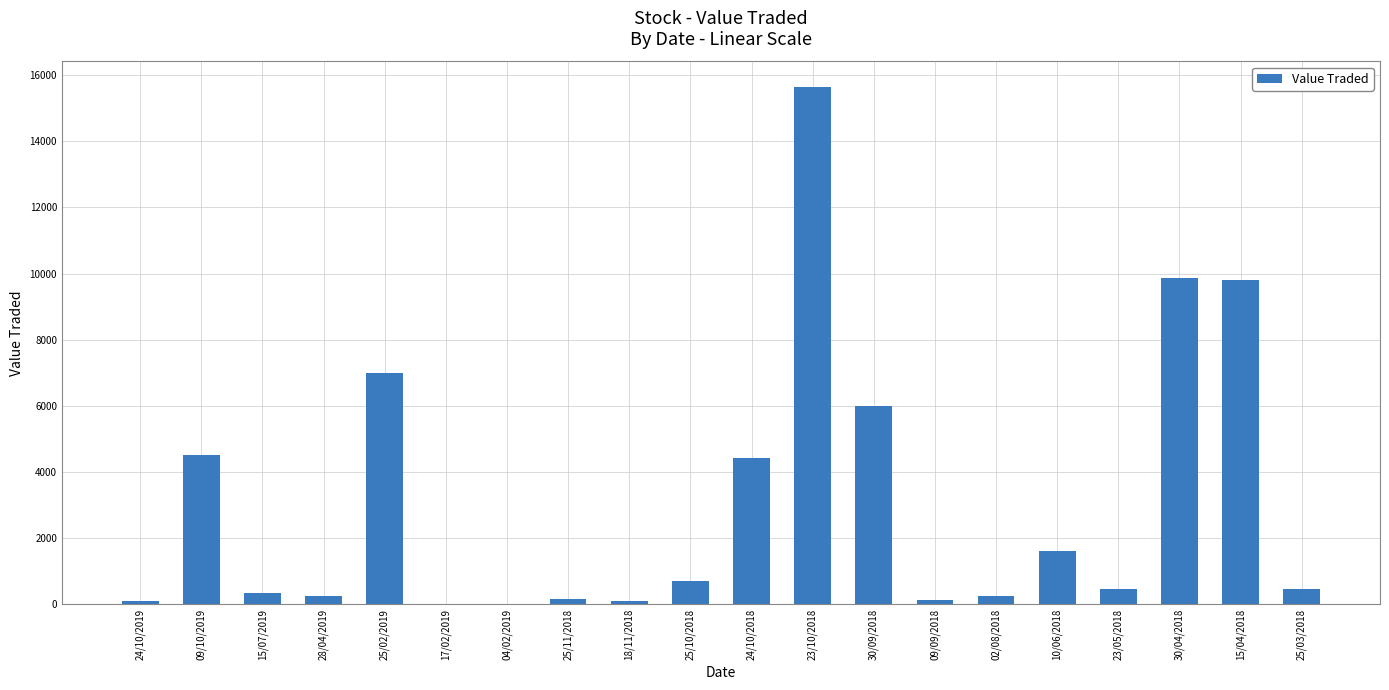

How many categories are shown in the chart?

20